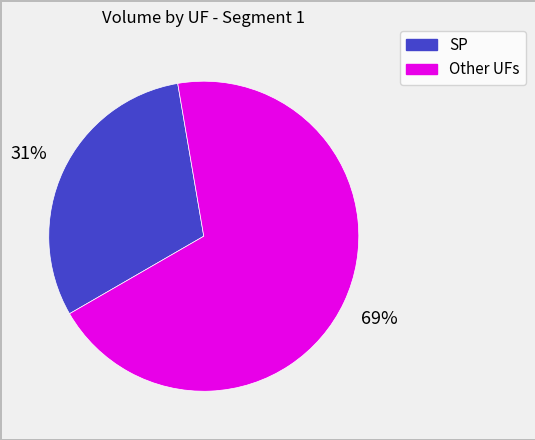

Is there a majority slice in this chart?

Yes